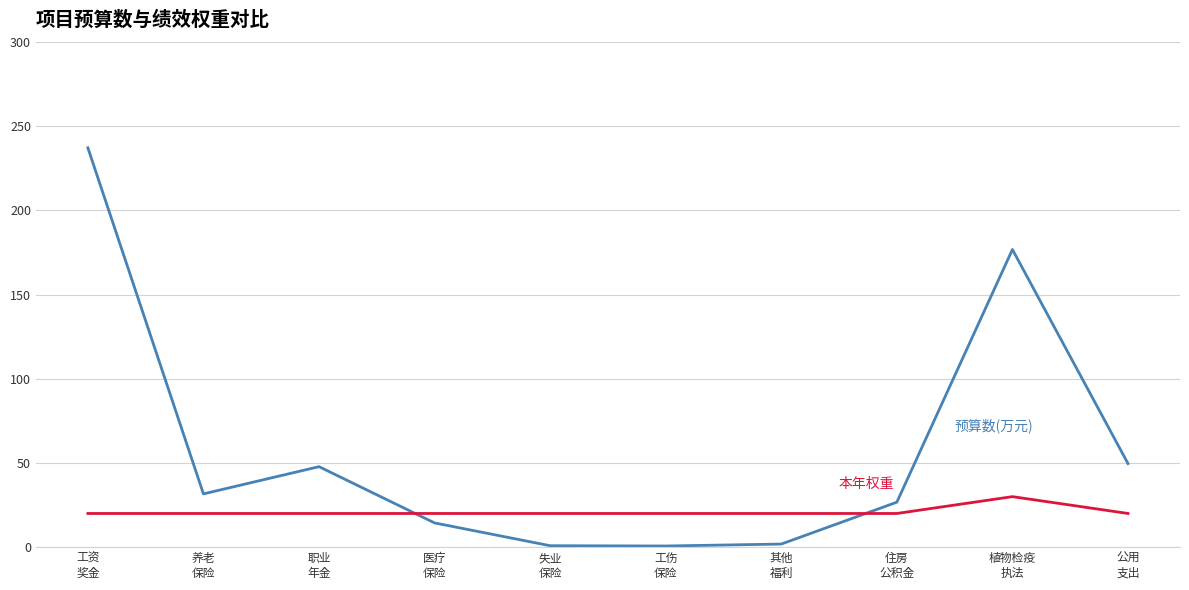

What is the greatest value displayed?

237.2